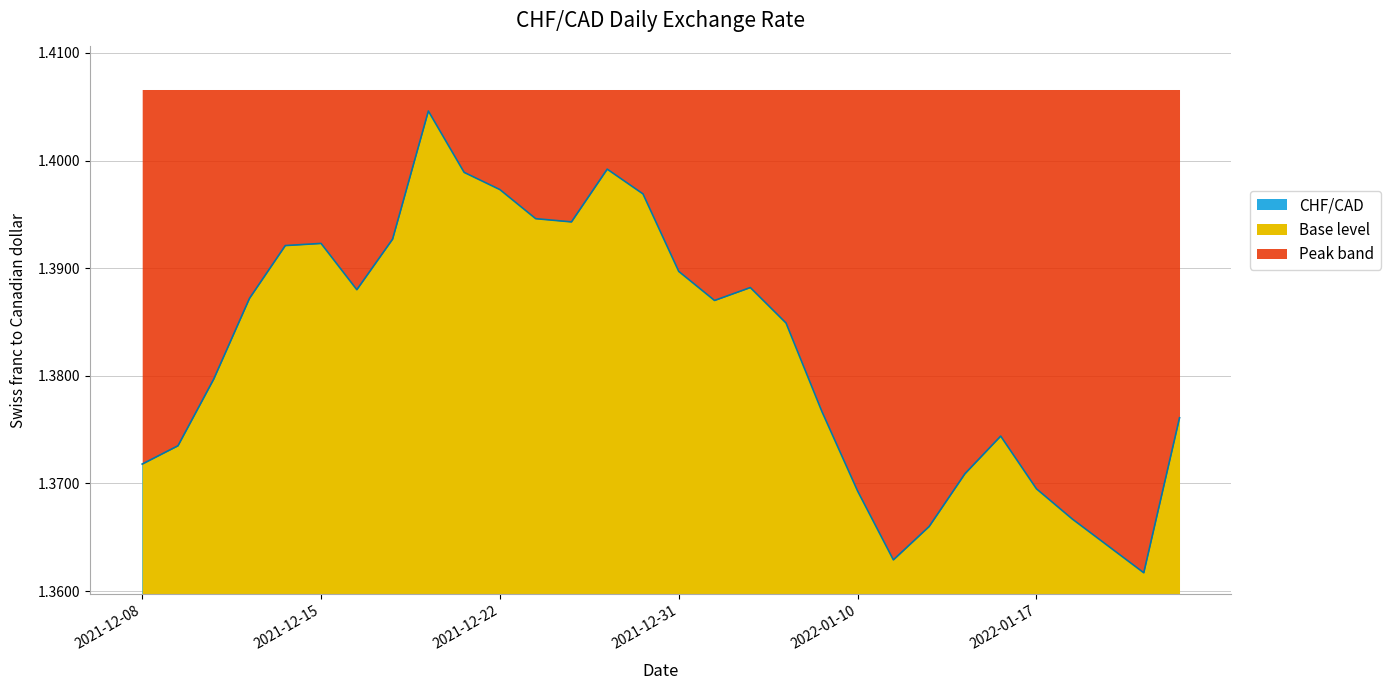

True or false: the data shows 0.3 at 2022-01-04.

False